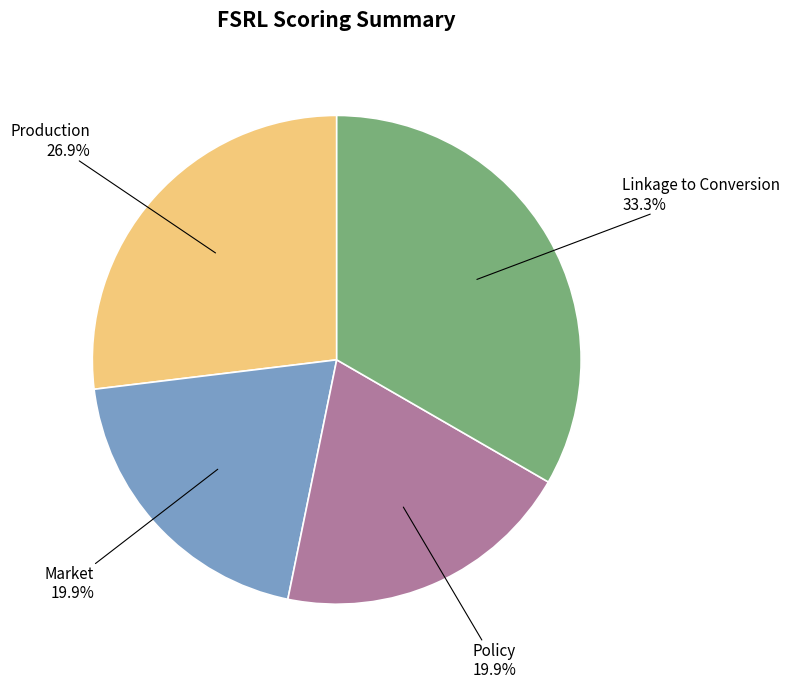

Is there any slice that represents more than half of the pie?

No